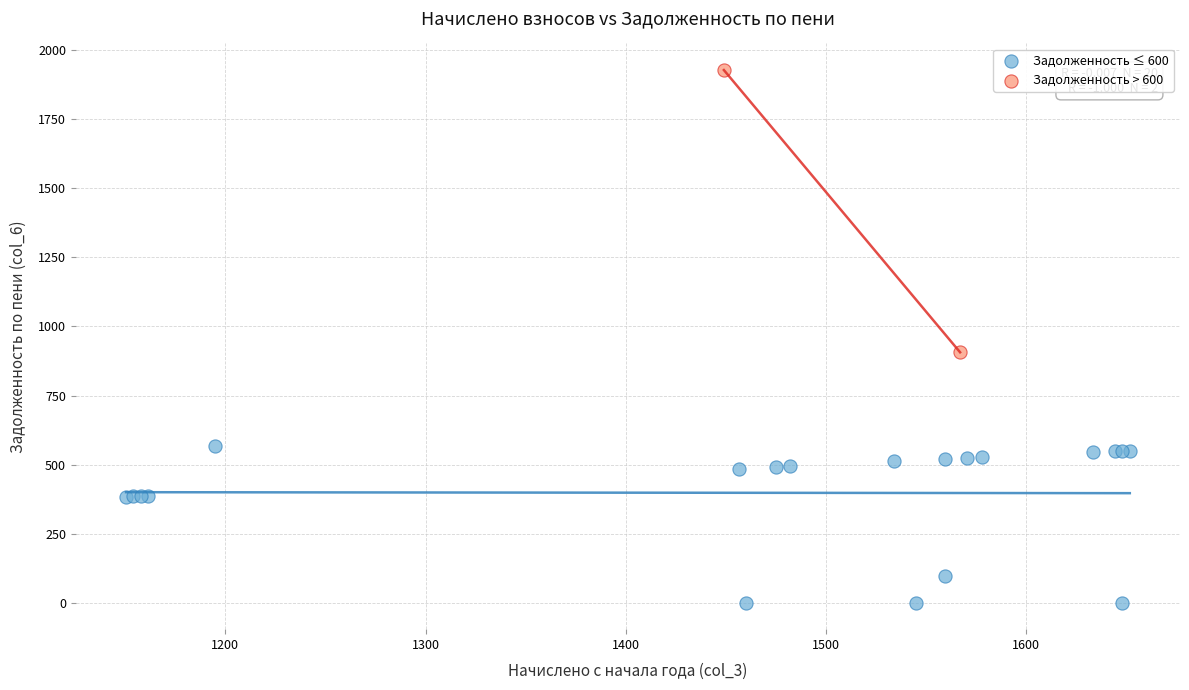

Which series has the widest spread of Y values?

Задолженность > 600